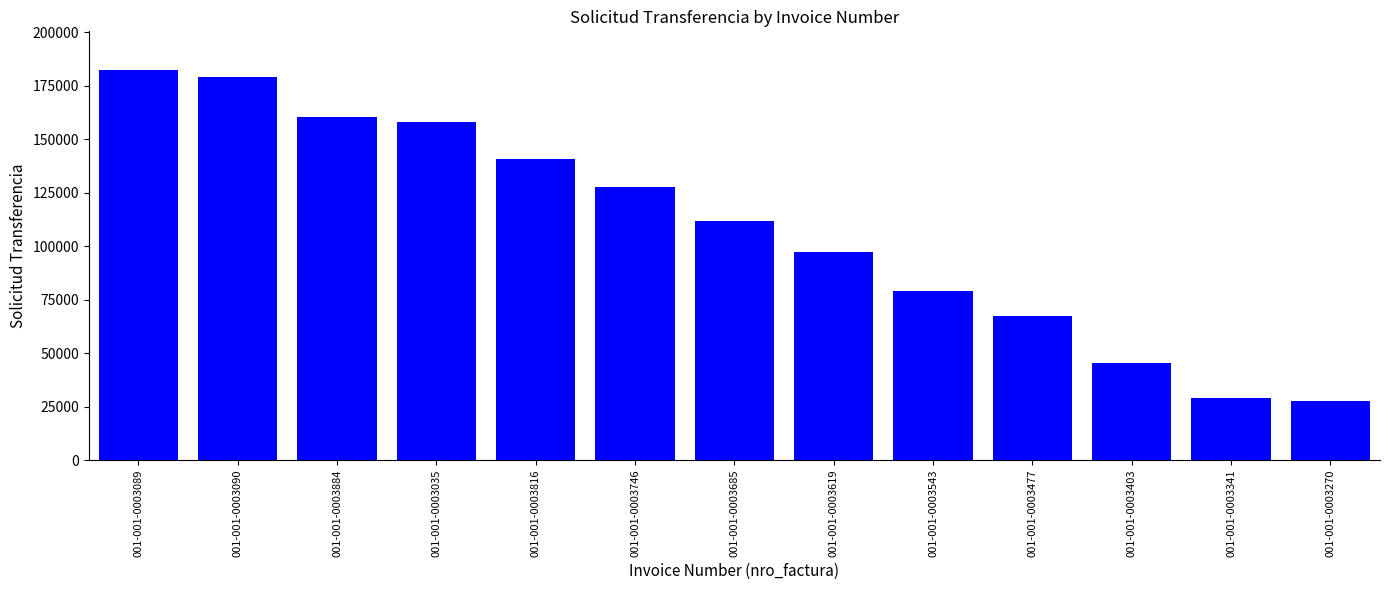

The chart shows a value of 249769 at 001-001-0003035. True or false?

False